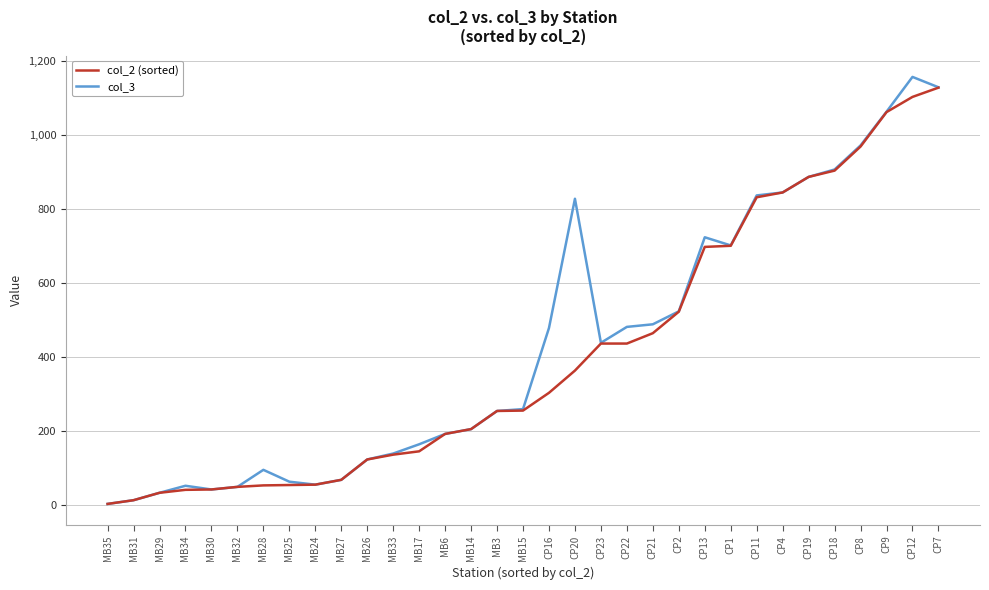

Is the value of col_3 at MB28 greater than the value of col_2 (sorted) at CP12?

No